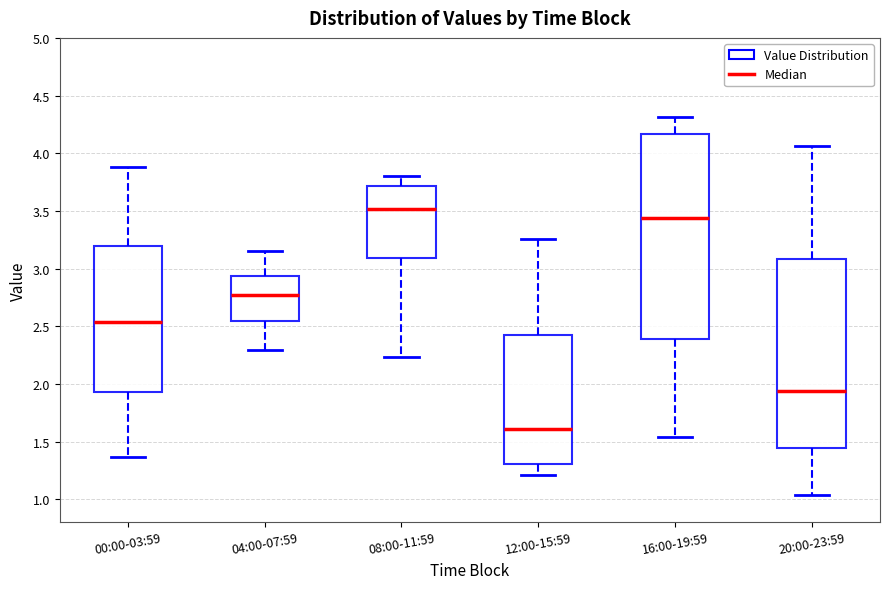

Which box has the lowest median line?

12:00-15:59